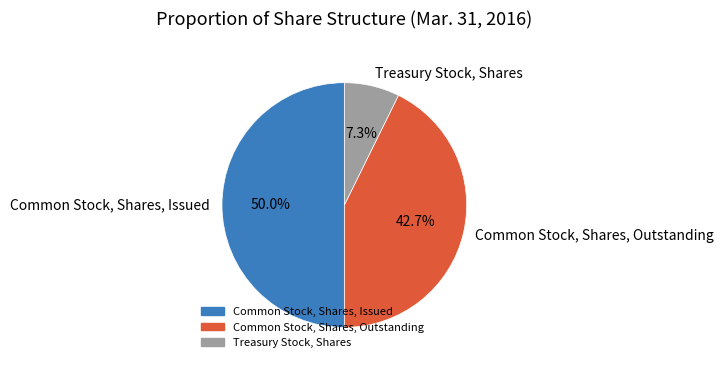

Between Common Stock, Shares, Outstanding and Treasury Stock, Shares, which is larger?

Common Stock, Shares, Outstanding